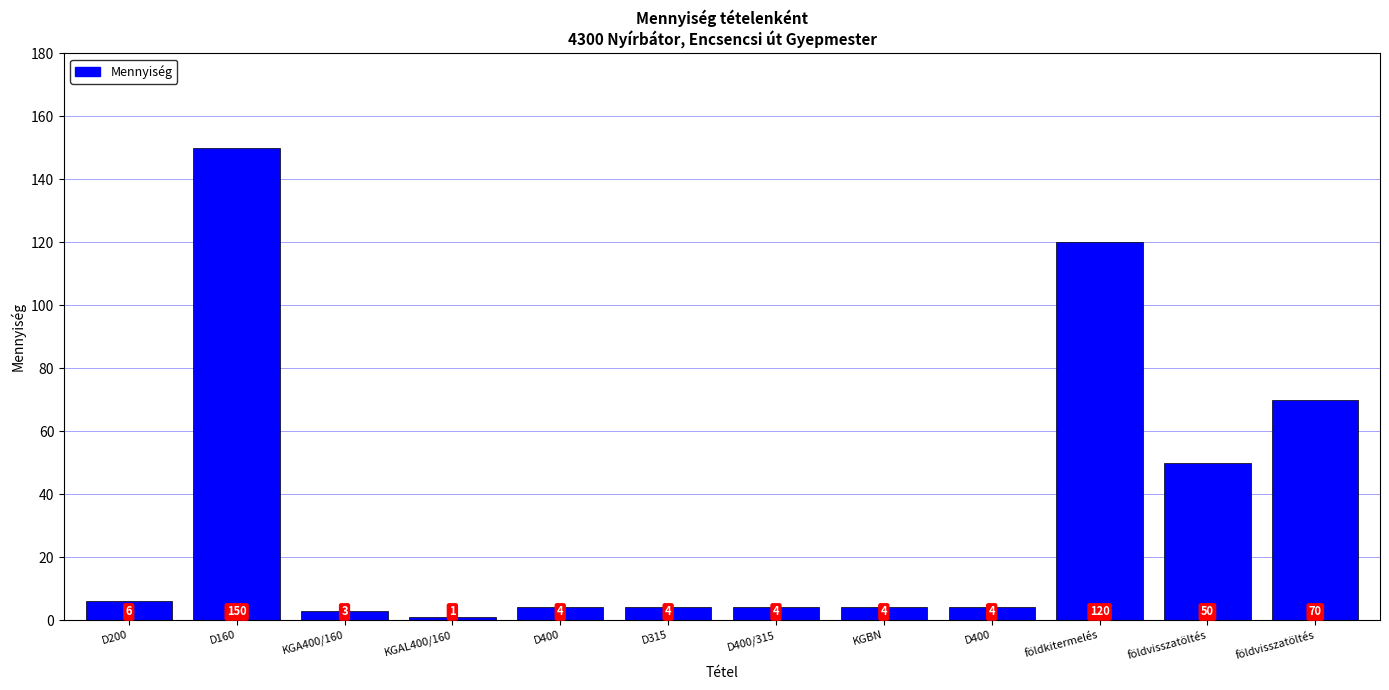

Does the chart contain any negative values?

No